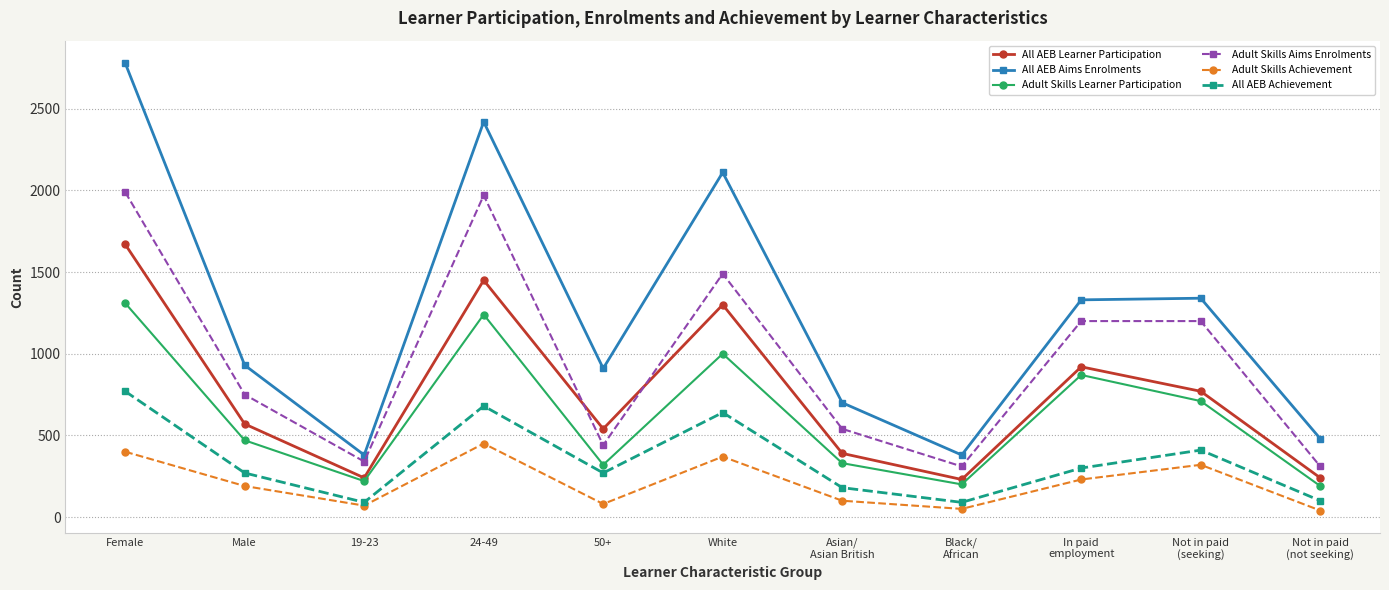

What is the difference between the Adult Skills Aims Enrolments values at Black/
African and Male?

440